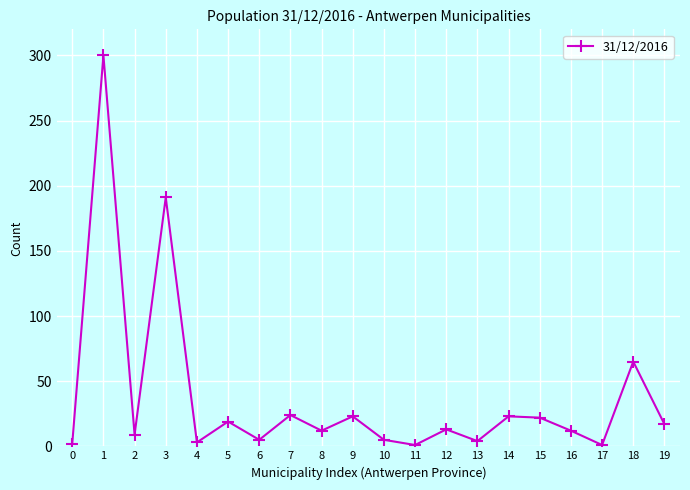

Is this an area chart (filled region under the line)?

No